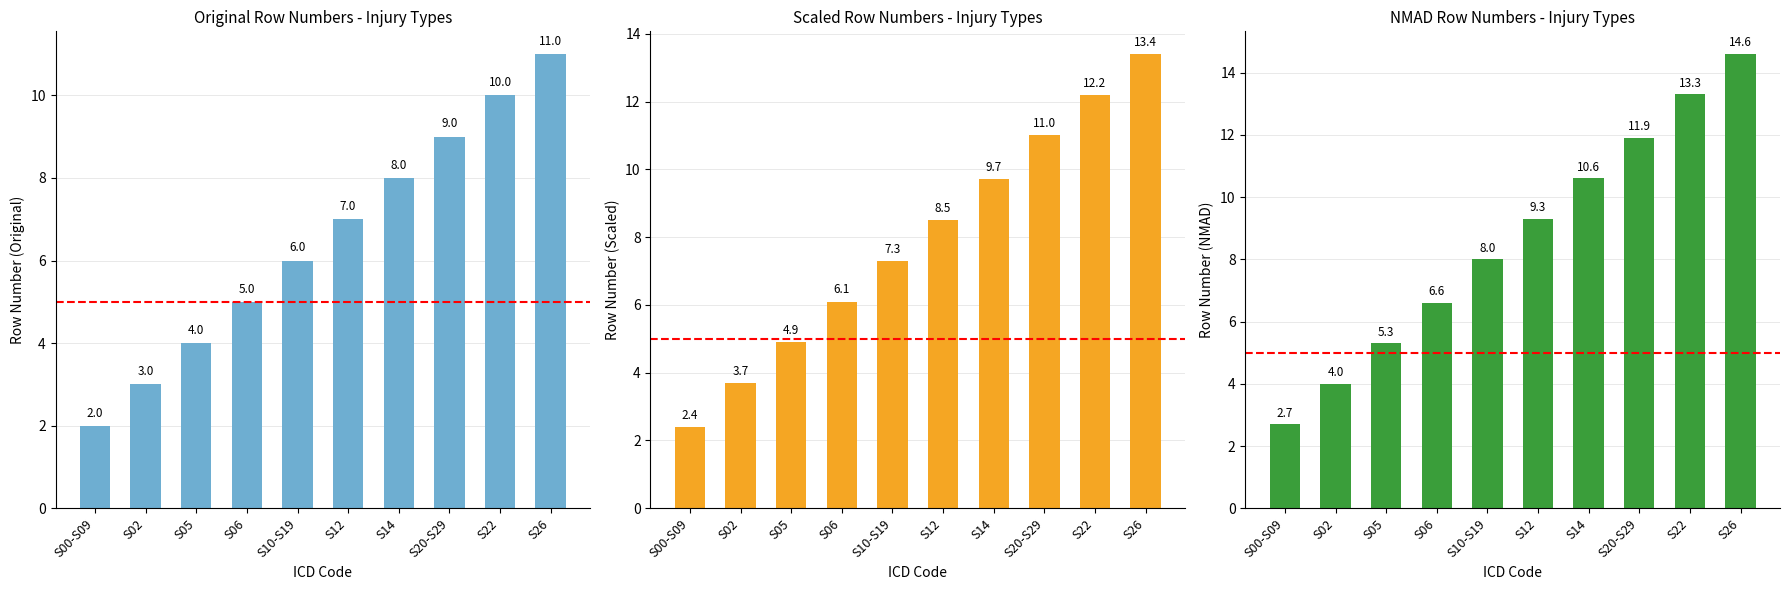

Reading left to right, list all the values displayed in this chart.

Original Row Numbers - Injury Types: 2.0	3.0	4.0	5.0	6.0	7.0	8.0	9.0	10.0	11.0
Scaled Row Numbers - Injury Types: 2.4	3.7	4.9	6.1	7.3	8.5	9.7	11.0	12.2	13.4
NMAD Row Numbers - Injury Types: 2.7	4.0	5.3	6.6	8.0	9.3	10.6	11.9	13.3	14.6